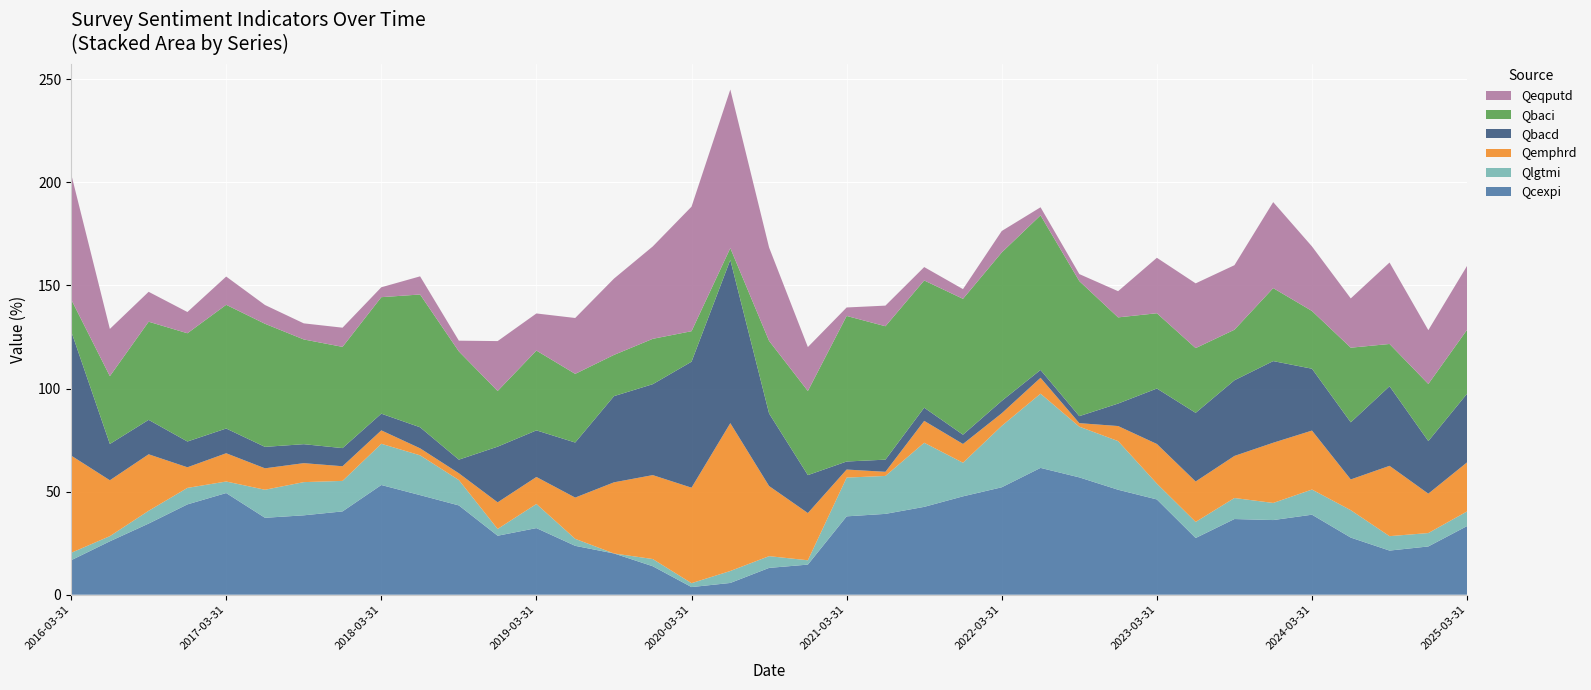

Reading right to left, transcribe all the data shown in this chart.

Qcexpi: 2025-03-31=33.3	2024-12-31=23.4	2024-09-30=21.4	2024-06-30=27.7	2024-03-31=38.8	2023-12-31=36.2	2023-09-30=36.7	2023-06-30=27.5	2023-03-31=46.2	2022-12-31=50.9	2022-09-30=56.9	2022-06-30=61.5	2022-03-31=52.1	2021-12-31=47.7	2021-09-30=42.6	2021-06-30=39.2	2021-03-31=38.0	2020-12-31=14.6	2020-09-30=13.0	2020-06-30=5.7	2020-03-31=3.7	2019-12-31=13.8	2019-09-30=20.0	2019-06-30=23.7	2019-03-31=32.3	2018-12-31=28.6	2018-09-30=43.3	2018-06-30=48.3	2018-03-31=53.2	2017-12-31=40.4	2017-09-30=38.5	2017-06-30=37.3	2017-03-31=49.3	2016-12-31=43.8	2016-09-30=34.5	2016-06-30=25.9	2016-03-31=16.7
Qlgtmi: 2025-03-31=7.1	2024-12-31=6.5	2024-09-30=7.0	2024-06-30=13.3	2024-03-31=12.2	2023-12-31=8.3	2023-09-30=10.2	2023-06-30=7.8	2023-03-31=7.7	2022-12-31=23.6	2022-09-30=24.6	2022-06-30=36.0	2022-03-31=29.8	2021-12-31=16.3	2021-09-30=31.1	2021-06-30=18.4	2021-03-31=18.8	2020-12-31=2.1	2020-09-30=5.7	2020-06-30=5.8	2020-03-31=1.9	2019-12-31=3.5	2019-09-30=0.0	2019-06-30=3.4	2019-03-31=11.7	2018-12-31=3.3	2018-09-30=12.3	2018-06-30=19.3	2018-03-31=20.0	2017-12-31=14.8	2017-09-30=16.1	2017-06-30=13.6	2017-03-31=5.6	2016-12-31=8.0	2016-09-30=6.2	2016-06-30=2.5	2016-03-31=3.6
Qemphrd: 2025-03-31=23.8	2024-12-31=19.1	2024-09-30=34.1	2024-06-30=14.9	2024-03-31=28.6	2023-12-31=29.2	2023-09-30=20.4	2023-06-30=19.6	2023-03-31=19.2	2022-12-31=7.3	2022-09-30=1.7	2022-06-30=7.7	2022-03-31=6.1	2021-12-31=9.1	2021-09-30=10.6	2021-06-30=2.0	2021-03-31=3.9	2020-12-31=22.9	2020-09-30=34.0	2020-06-30=71.7	2020-03-31=46.3	2019-12-31=40.7	2019-09-30=34.5	2019-06-30=20.0	2019-03-31=13.1	2018-12-31=12.9	2018-09-30=3.3	2018-06-30=3.4	2018-03-31=6.5	2017-12-31=7.1	2017-09-30=9.2	2017-06-30=10.4	2017-03-31=13.7	2016-12-31=10.0	2016-09-30=27.4	2016-06-30=27.1	2016-03-31=47.2
Qbacd: 2025-03-31=33.3	2024-12-31=25.5	2024-09-30=38.6	2024-06-30=27.7	2024-03-31=30.0	2023-12-31=39.6	2023-09-30=36.7	2023-06-30=33.3	2023-03-31=26.9	2022-12-31=10.9	2022-09-30=3.4	2022-06-30=3.8	2022-03-31=6.0	2021-12-31=4.5	2021-09-30=6.4	2021-06-30=5.9	2021-03-31=3.9	2020-12-31=18.4	2020-09-30=35.2	2020-06-30=79.2	2020-03-31=61.1	2019-12-31=44.1	2019-09-30=41.8	2019-06-30=26.7	2019-03-31=22.6	2018-12-31=27.0	2018-09-30=6.6	2018-06-30=10.2	2018-03-31=8.1	2017-12-31=8.8	2017-09-30=9.2	2017-06-30=10.4	2017-03-31=12.0	2016-12-31=12.5	2016-09-30=16.7	2016-06-30=17.6	2016-03-31=60.4
Qbaci: 2025-03-31=31.0	2024-12-31=27.7	2024-09-30=20.5	2024-06-30=36.2	2024-03-31=28.0	2023-12-31=35.4	2023-09-30=24.5	2023-06-30=31.4	2023-03-31=36.5	2022-12-31=41.8	2022-09-30=65.5	2022-06-30=75.0	2022-03-31=72.0	2021-12-31=65.9	2021-09-30=61.7	2021-06-30=64.7	2021-03-31=70.6	2020-12-31=40.8	2020-09-30=35.2	2020-06-30=5.7	2020-03-31=14.8	2019-12-31=22.0	2019-09-30=20.0	2019-06-30=33.3	2019-03-31=38.7	2018-12-31=27.0	2018-09-30=52.5	2018-06-30=64.4	2018-03-31=56.5	2017-12-31=49.1	2017-09-30=50.8	2017-06-30=59.7	2017-03-31=60.0	2016-12-31=52.5	2016-09-30=47.6	2016-06-30=32.9	2016-03-31=15.4
Qeqputd: 2025-03-31=31.0	2024-12-31=26.1	2024-09-30=39.5	2024-06-30=23.9	2024-03-31=31.3	2023-12-31=41.7	2023-09-30=31.3	2023-06-30=31.4	2023-03-31=26.9	2022-12-31=12.7	2022-09-30=3.4	2022-06-30=3.9	2022-03-31=10.4	2021-12-31=4.7	2021-09-30=6.5	2021-06-30=10.0	2021-03-31=4.1	2020-12-31=21.3	2020-09-30=45.3	2020-06-30=76.9	2020-03-31=60.4	2019-12-31=44.8	2019-09-30=37.0	2019-06-30=27.1	2019-03-31=18.0	2018-12-31=24.2	2018-09-30=5.2	2018-06-30=8.8	2018-03-31=4.8	2017-12-31=9.3	2017-09-30=7.8	2017-06-30=9.1	2017-03-31=13.7	2016-12-31=10.3	2016-09-30=14.5	2016-06-30=22.9	2016-03-31=60.9